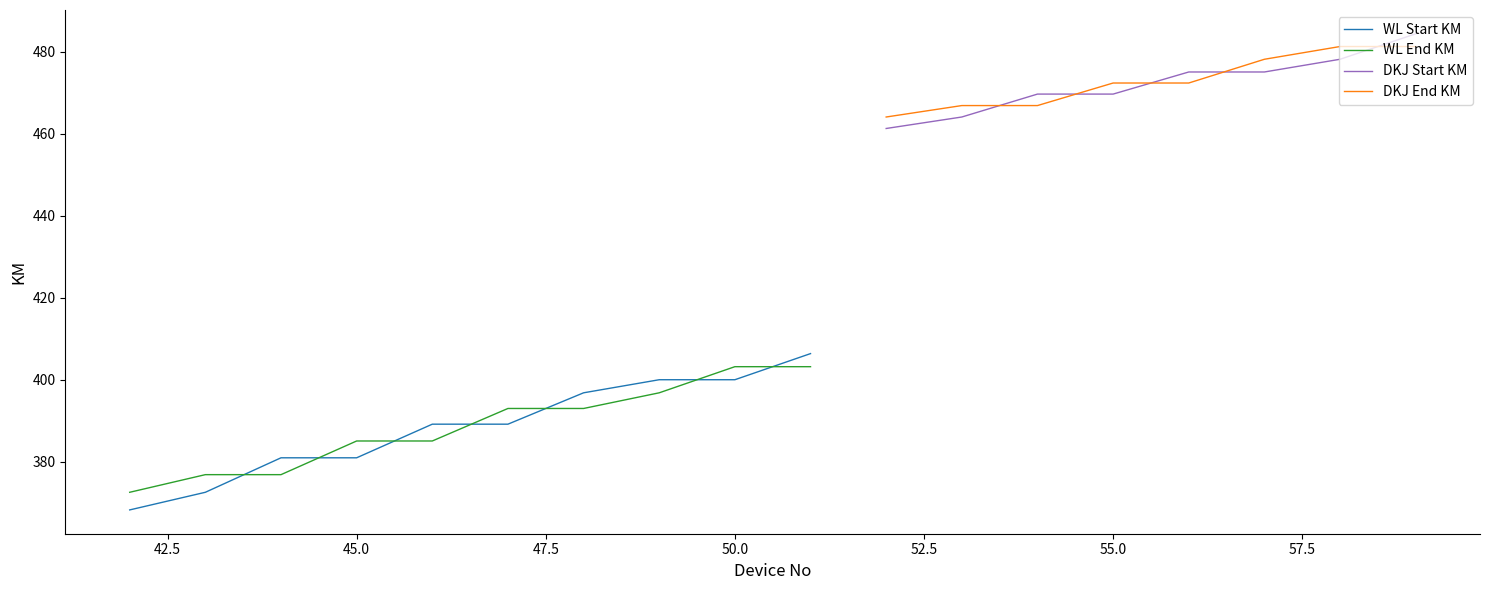

The WL End KM series shows 385.1 at 45.0. True or false?

True